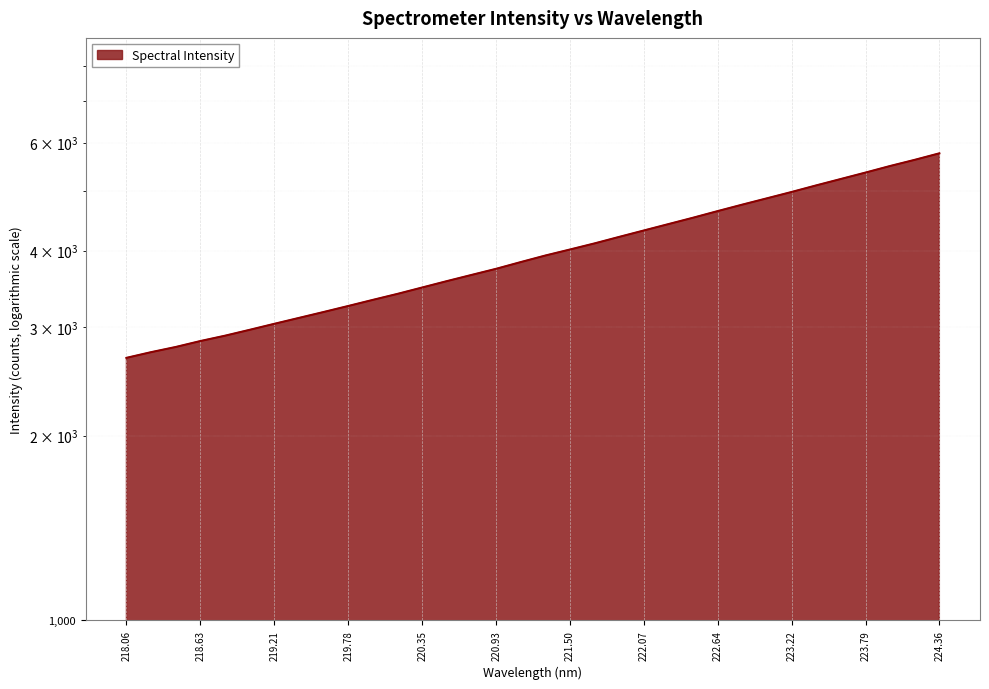

How many values are below 3928?

17